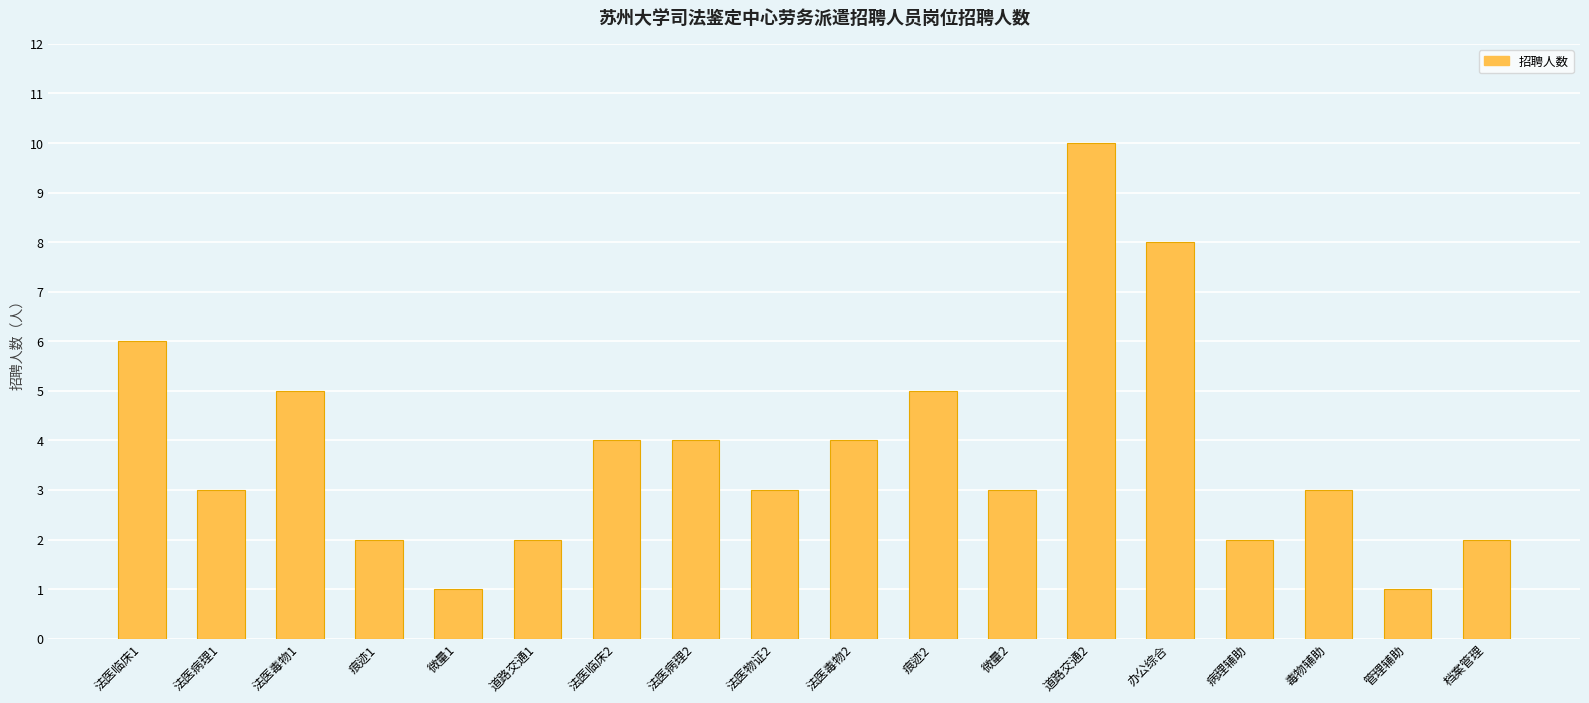

Reading left to right, transcribe all the data shown in this chart.

法医临床1=6	法医病理1=3	法医毒物1=5	痕迹1=2	微量1=1	道路交通1=2	法医临床2=4	法医病理2=4	法医物证2=3	法医毒物2=4	痕迹2=5	微量2=3	道路交通2=10	办公综合=8	病理辅助=2	毒物辅助=3	管理辅助=1	档案管理=2